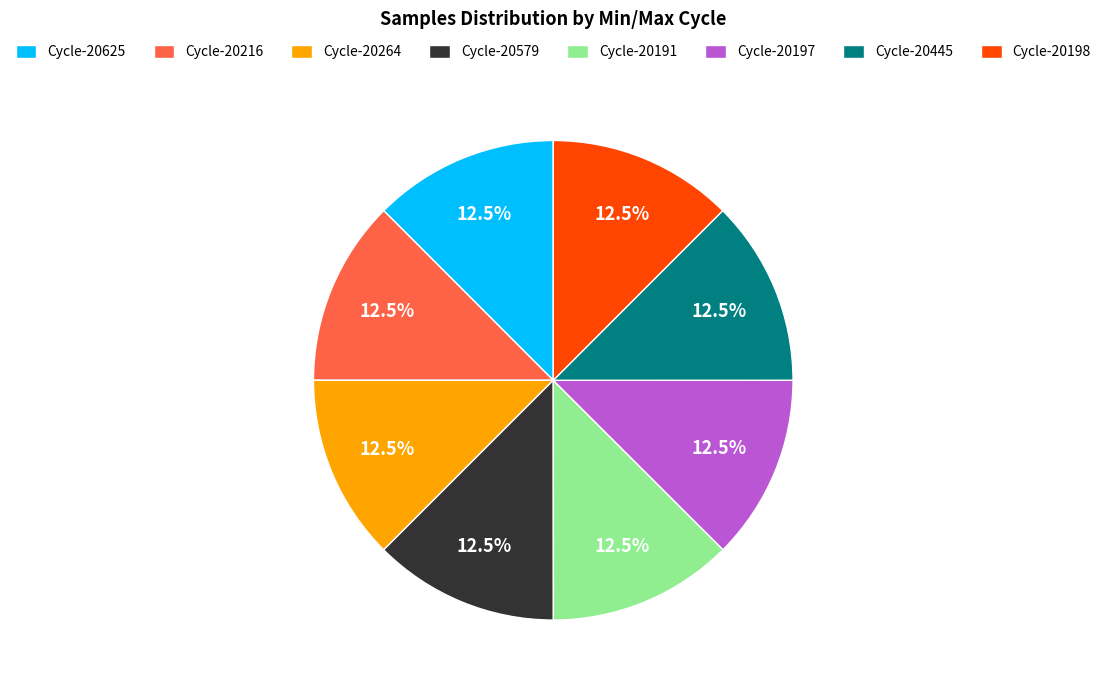

What percentage do Cycle-20191 and Cycle-20579 together represent?

25.0%